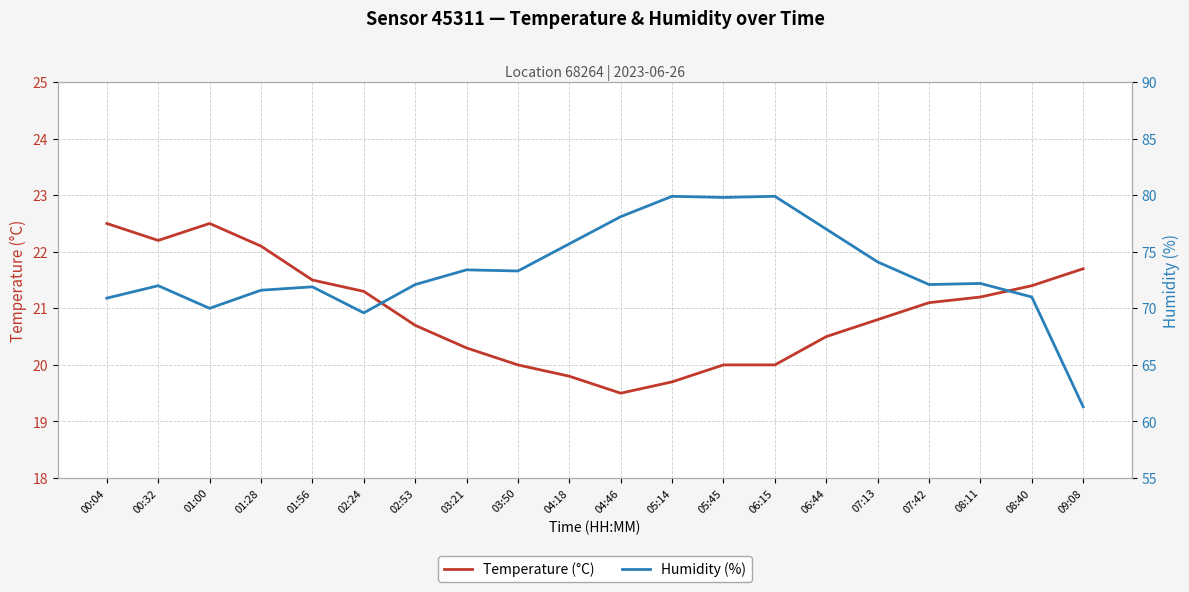

What is the total value across all series at 08:40?

92.4